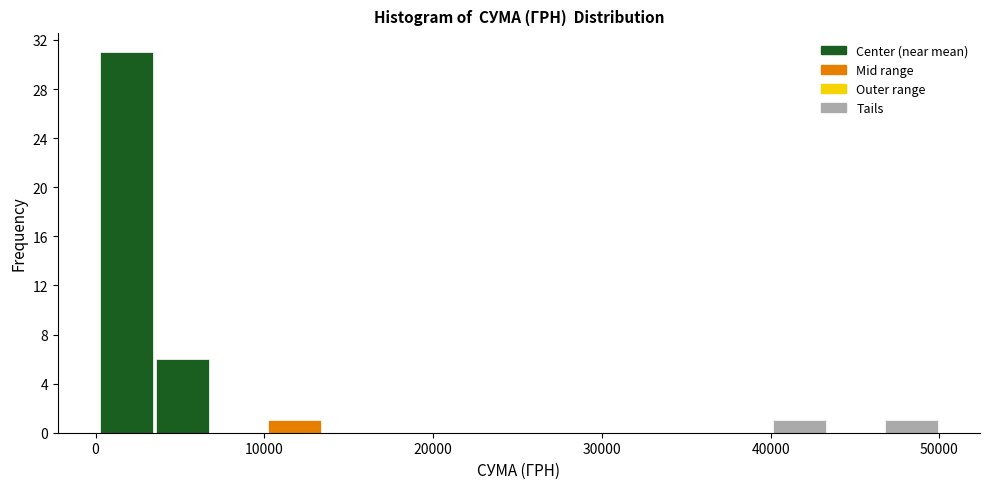

Around what value on the x-axis is the tallest bar? Give the approximate position of its centre, as read against the axis.

2000